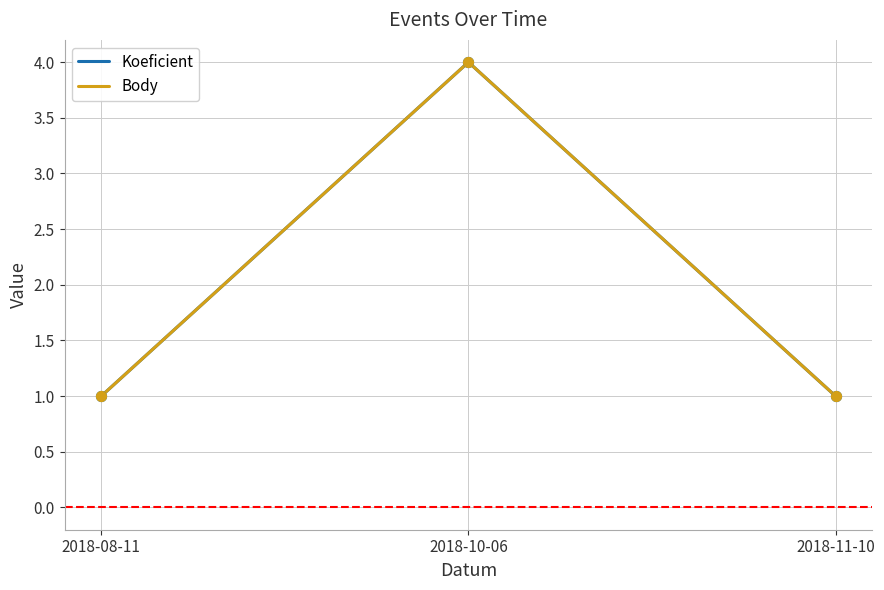

Does the chart have visible grid lines?

Yes